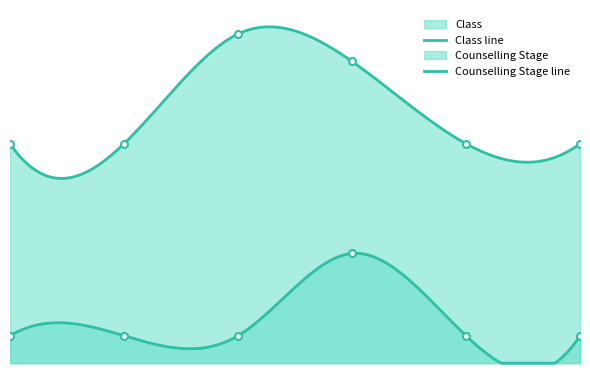

Where is the first local maximum for Class?

2024-12-18 16:00